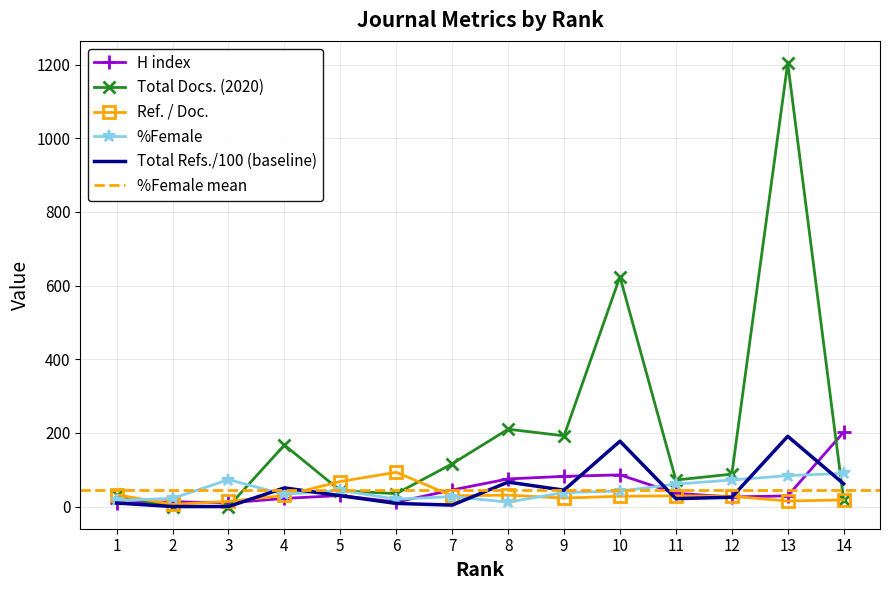

Between 4 and 13, which is larger?

13